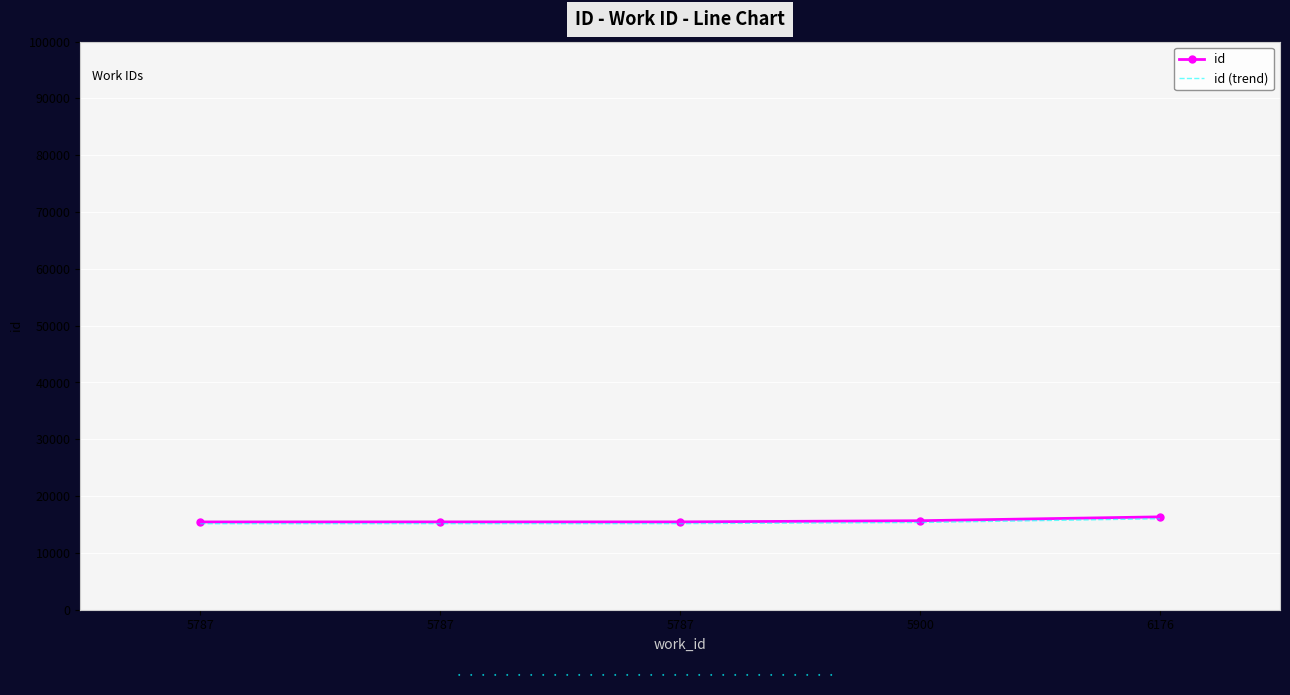

Reading right to left, list all the values displayed in this chart.

id: 16348.0	15667.0	15462.0	15461.0	15454.0
id (trend): 16021.0	15353.7	15152.8	15151.8	15144.9